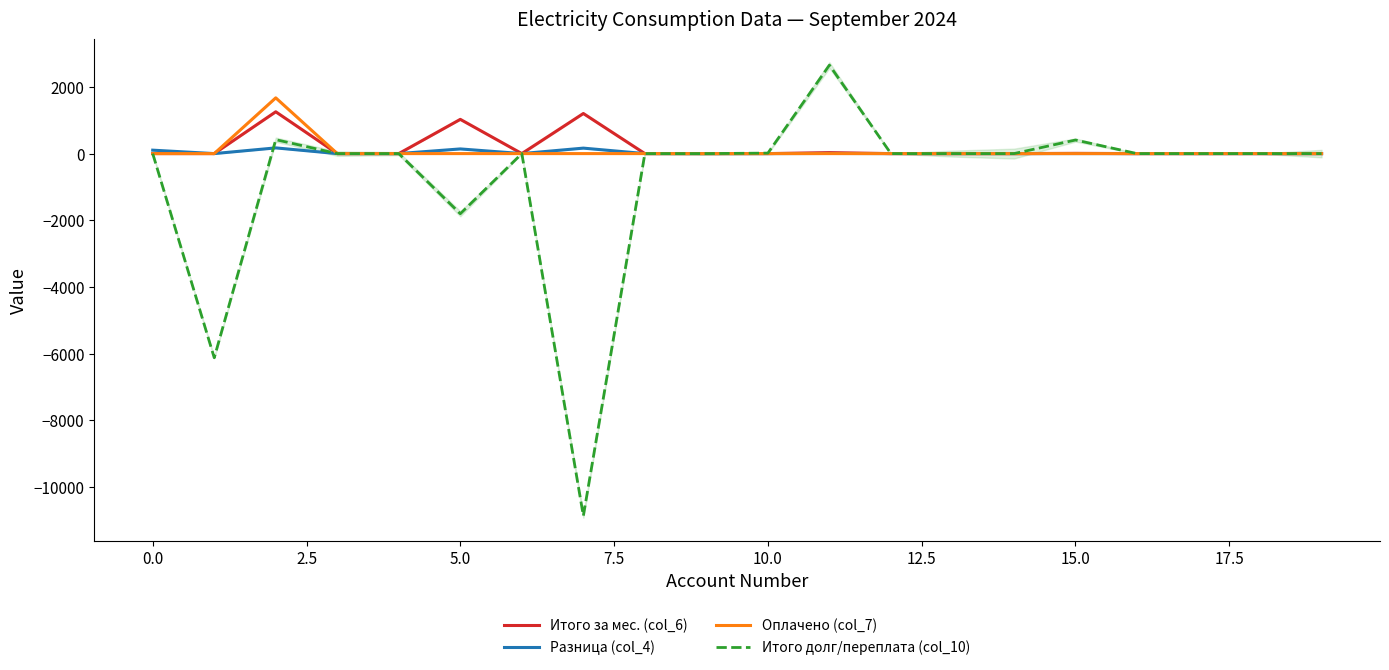

How many intersections are there between Разница (col_4) and Итого долг/переплата (col_10)?

1